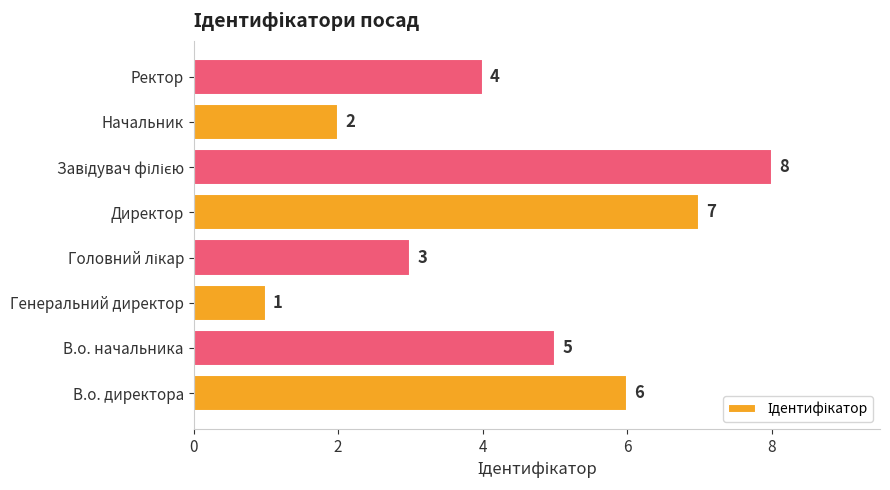

Which label corresponds to the smallest value in the chart?

Генеральний директор